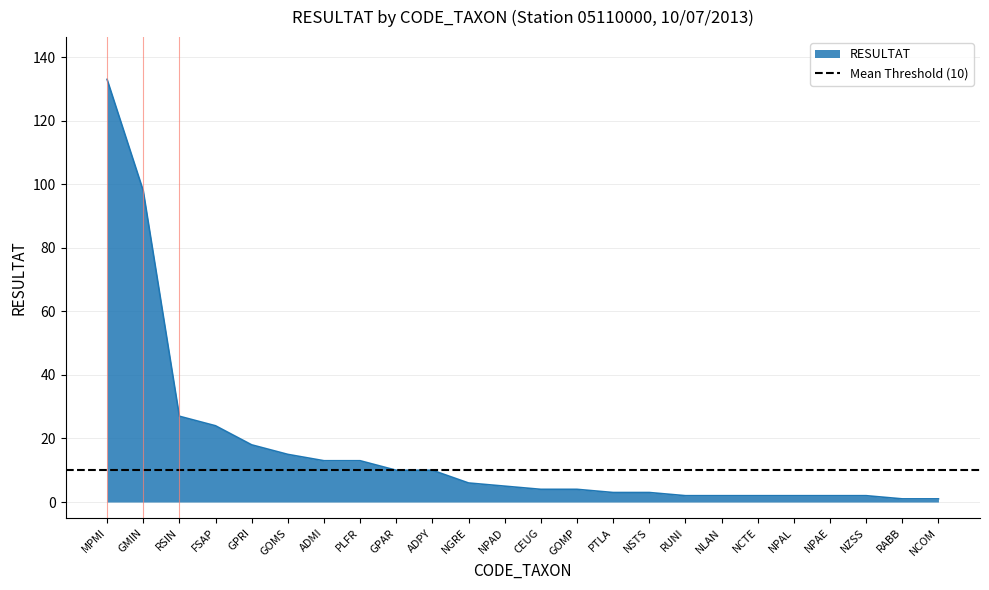

Which category has the lowest value across all series?

RABB